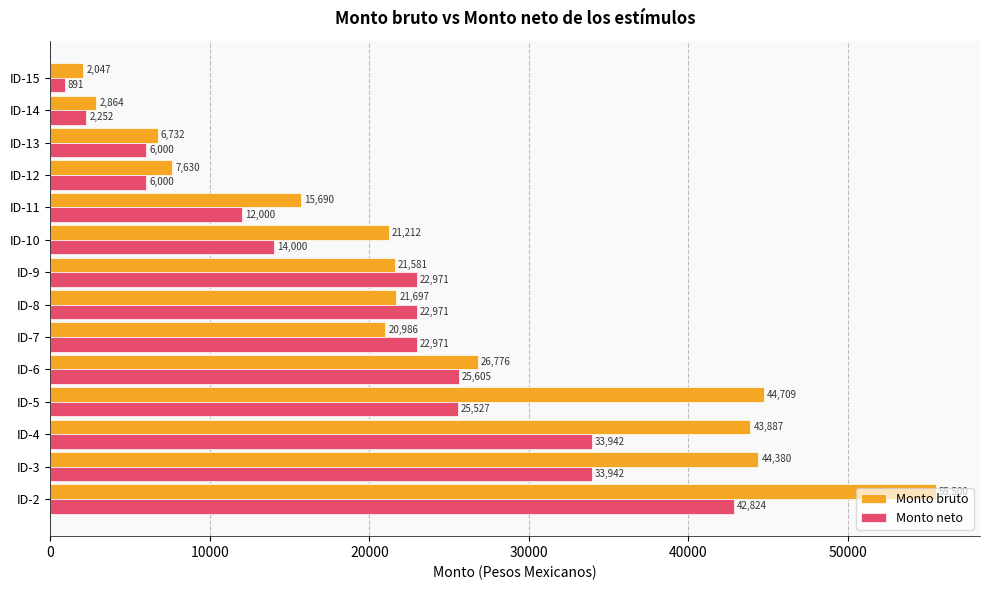

How many categories are shown in the chart?

14